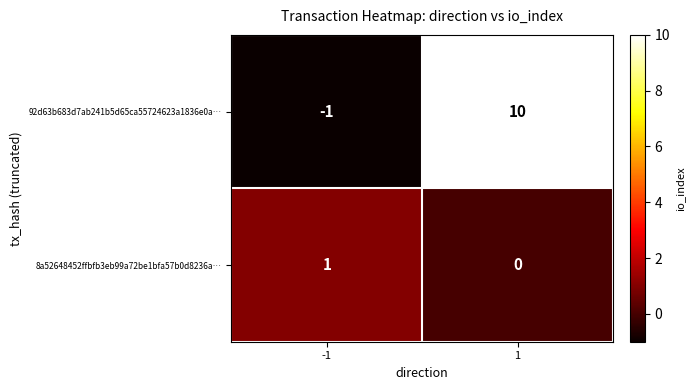

What is the total value across all series at 1?

10